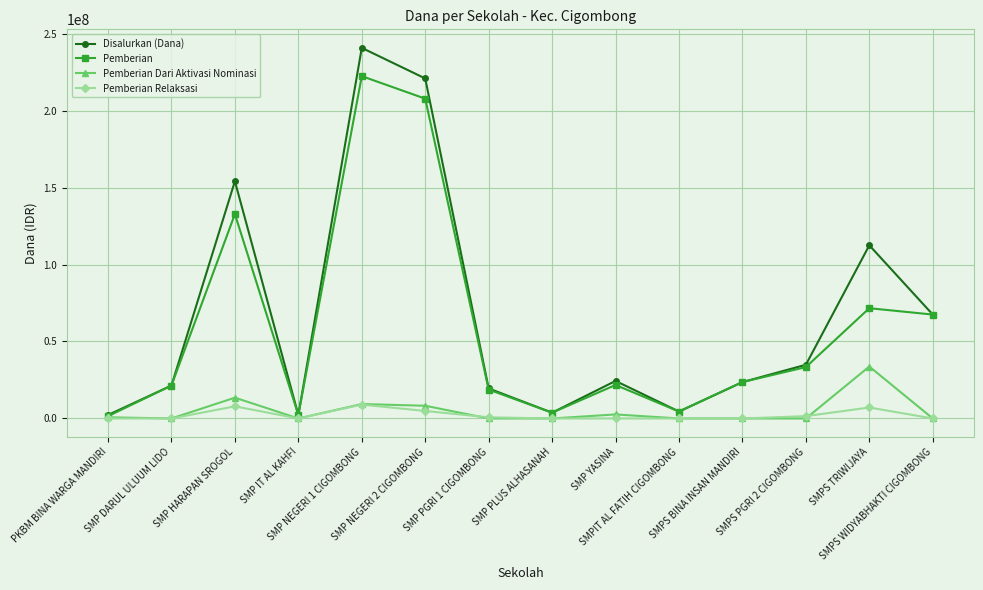

Which series has the largest range (max minus min)?

Disalurkan (Dana)